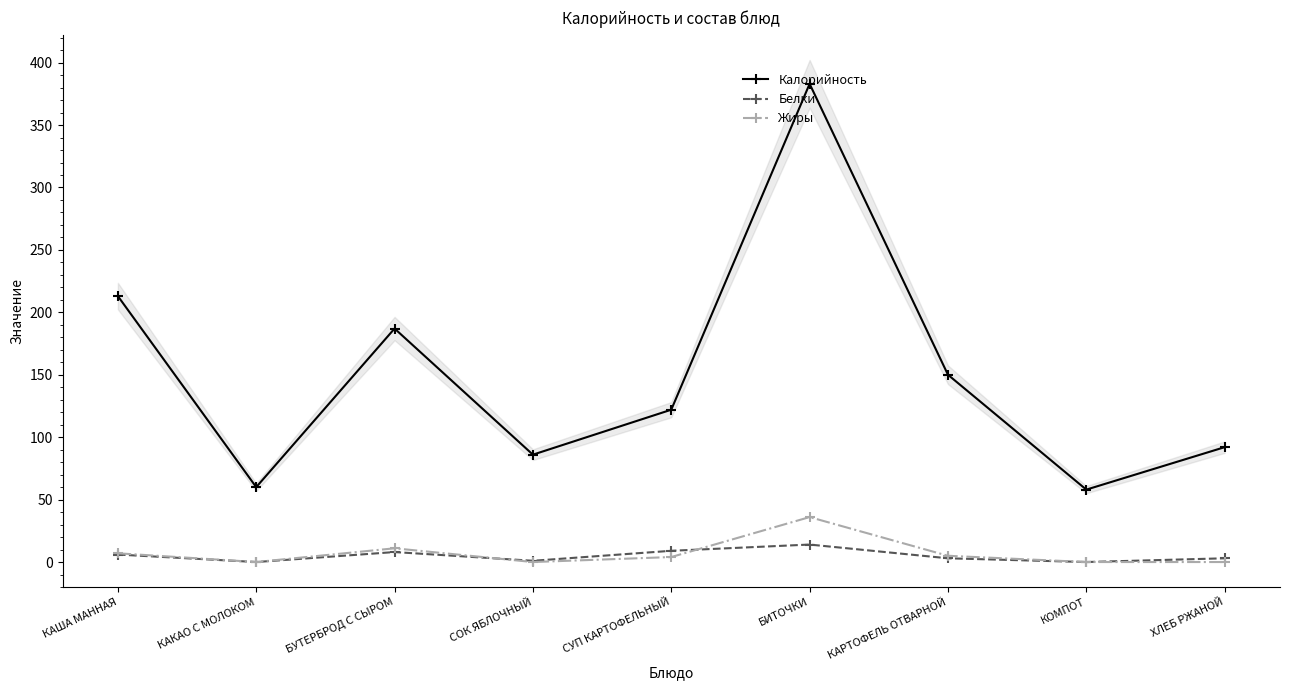

What is the label of the 3rd point from the left?

БУТЕРБРОД С СЫРОМ